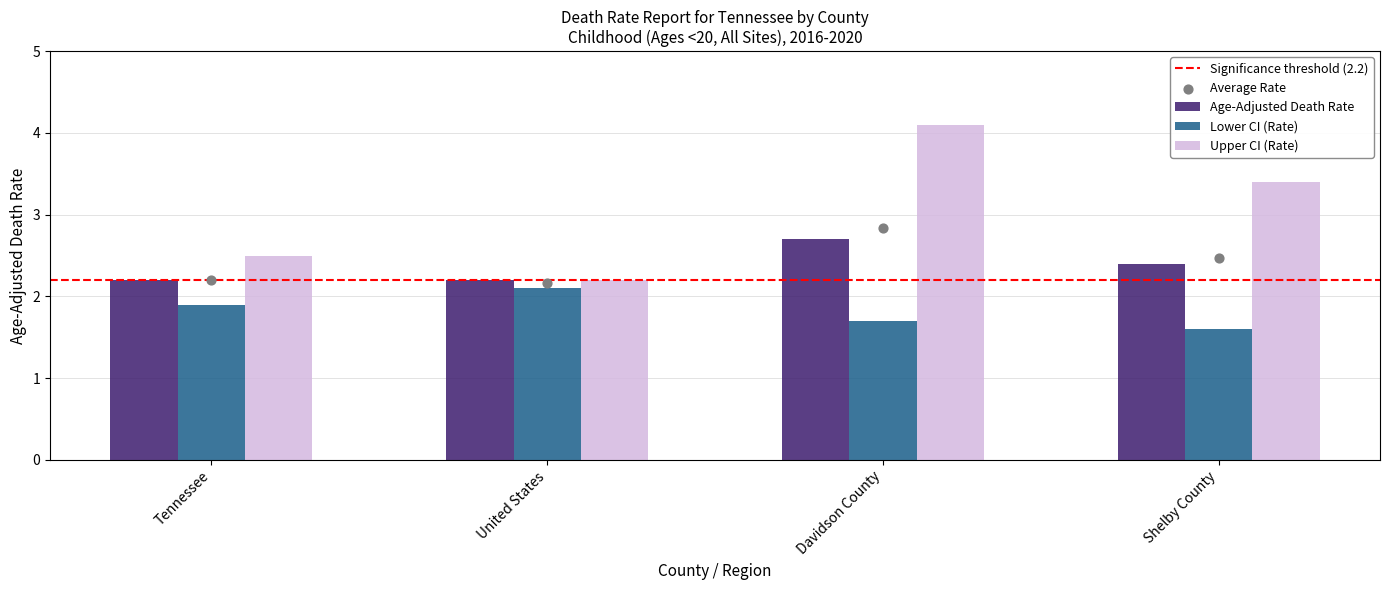

Which series has the widest spread of Y values?

Upper CI (Rate)